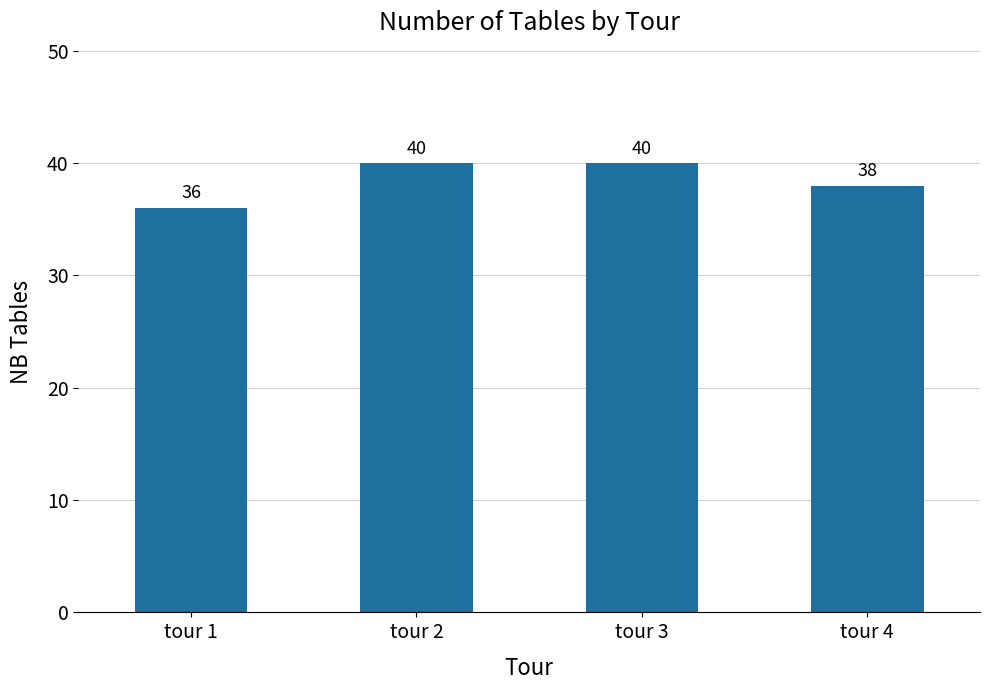

Which label corresponds to the smallest value in the chart?

tour 1